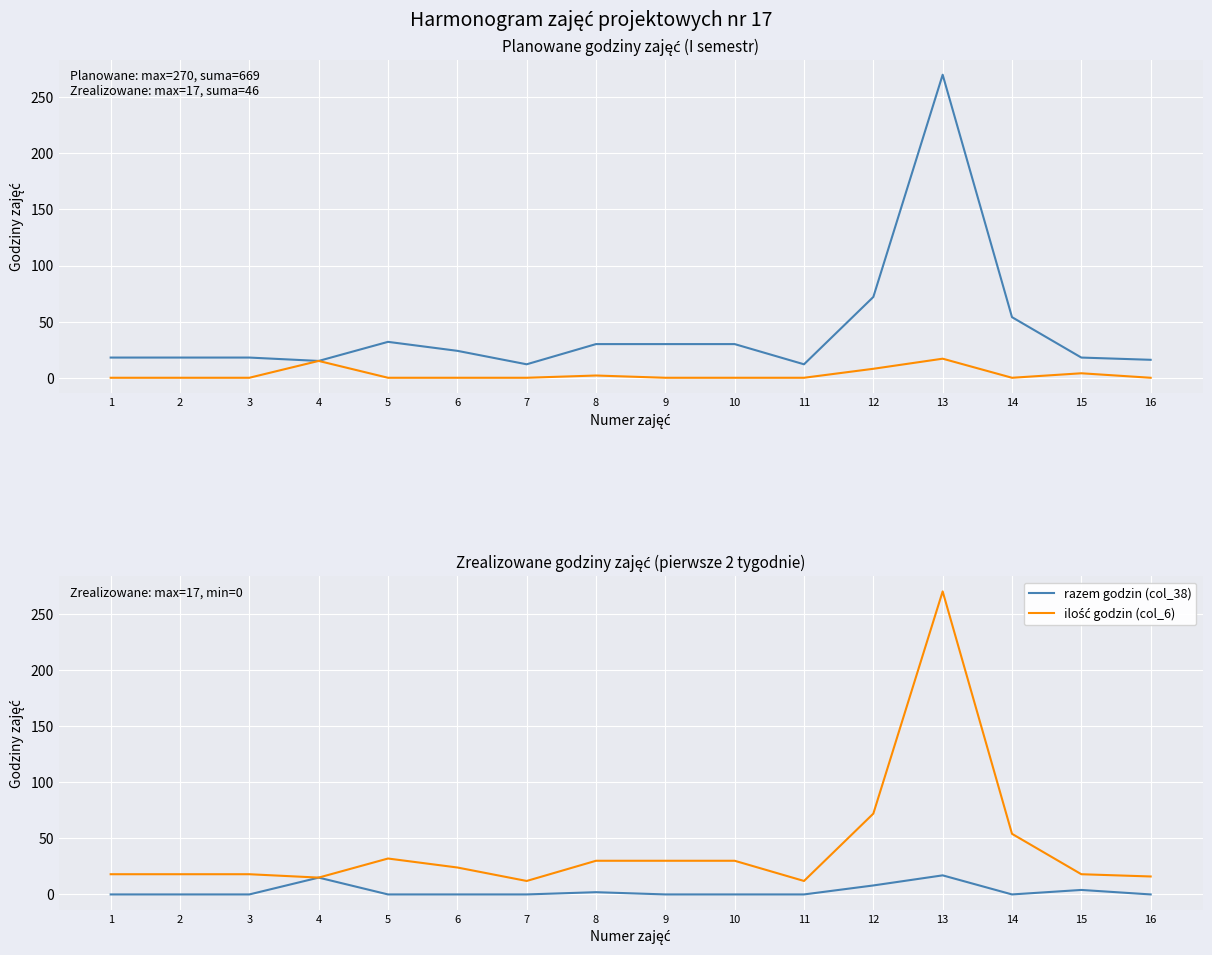

How many values in the ilość godzin (col_6) series are below 24?

8